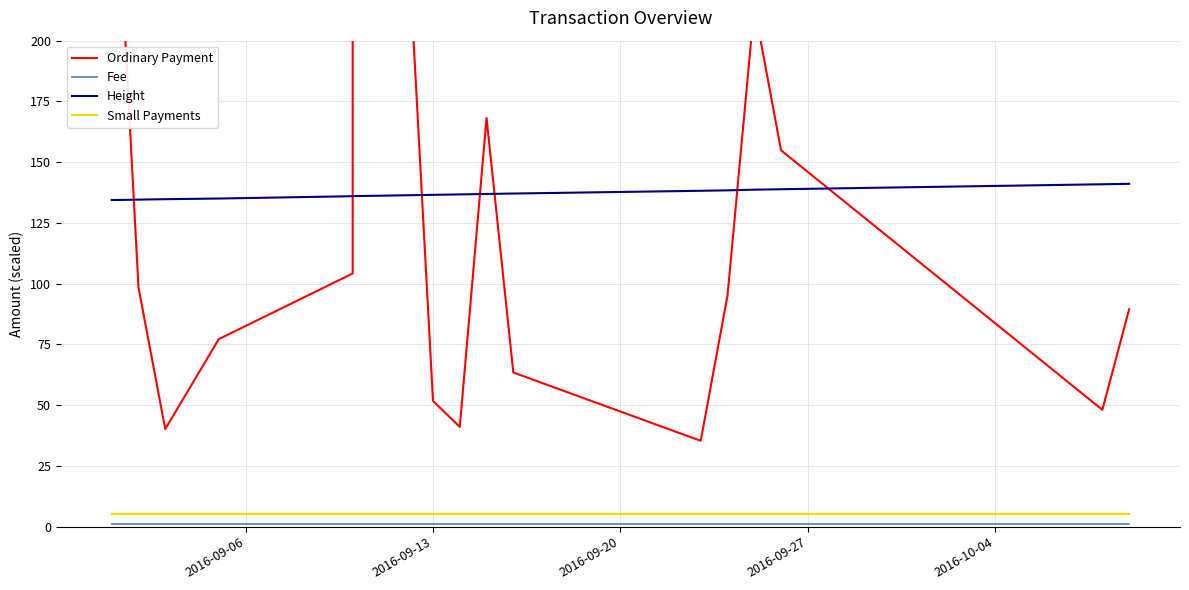

True or false: Fee has a value of 1.5 at 7.

False